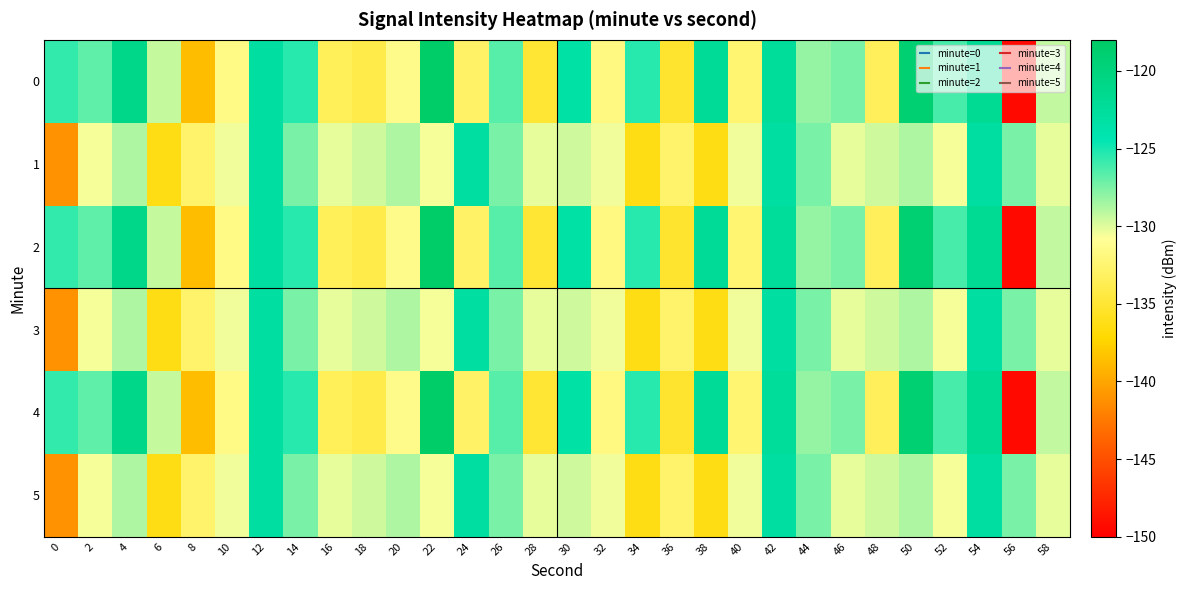

Reading left to right, list all the values displayed in this chart.

0: 0=-125.7	2=-126.9	4=-121.0	6=-129.3	8=-138.7	10=-131.6	12=-123.0	14=-125.4	16=-133.4	18=-134.1	20=-131.4	22=-118.2	24=-132.9	26=-126.6	28=-135.0	30=-123.4	32=-131.8	34=-125.4	36=-135.2	38=-122.2	40=-132.5	42=-122.4	44=-128.2	46=-127.5	48=-133.4	50=-119.1	52=-126.2	54=-121.9	56=-149.3	58=-129.3
1: 0=-141.1	2=-130.6	4=-128.8	6=-136.3	8=-132.7	10=-130.5	12=-123.0	14=-127.5	16=-130.2	18=-129.6	20=-128.8	22=-130.6	24=-123.0	26=-127.5	28=-130.2	30=-129.6	32=-130.5	34=-136.3	36=-132.7	38=-136.3	40=-130.5	42=-123.0	44=-127.5	46=-130.2	48=-129.6	50=-128.8	52=-130.6	54=-123.0	56=-127.5	58=-130.2
2: 0=-125.7	2=-126.9	4=-121.0	6=-129.3	8=-138.7	10=-131.6	12=-123.0	14=-125.4	16=-133.4	18=-134.1	20=-131.4	22=-118.2	24=-132.9	26=-126.6	28=-135.0	30=-123.4	32=-131.8	34=-125.4	36=-135.2	38=-122.2	40=-132.5	42=-122.4	44=-128.2	46=-127.5	48=-133.4	50=-119.1	52=-126.2	54=-121.9	56=-149.3	58=-129.3
3: 0=-141.1	2=-130.6	4=-128.8	6=-136.3	8=-132.7	10=-130.5	12=-123.0	14=-127.5	16=-130.2	18=-129.6	20=-128.8	22=-130.6	24=-123.0	26=-127.5	28=-130.2	30=-129.6	32=-130.5	34=-136.3	36=-132.7	38=-136.3	40=-130.5	42=-123.0	44=-127.5	46=-130.2	48=-129.6	50=-128.8	52=-130.6	54=-123.0	56=-127.5	58=-130.2
4: 0=-125.7	2=-126.9	4=-121.0	6=-129.3	8=-138.7	10=-131.6	12=-123.0	14=-125.4	16=-133.4	18=-134.1	20=-131.4	22=-118.2	24=-132.9	26=-126.6	28=-135.0	30=-123.4	32=-131.8	34=-125.4	36=-135.2	38=-122.2	40=-132.5	42=-122.4	44=-128.2	46=-127.5	48=-133.4	50=-119.1	52=-126.2	54=-121.9	56=-149.3	58=-129.3
5: 0=-141.1	2=-130.6	4=-128.8	6=-136.3	8=-132.7	10=-130.5	12=-123.0	14=-127.5	16=-130.2	18=-129.6	20=-128.8	22=-130.6	24=-123.0	26=-127.5	28=-130.2	30=-129.6	32=-130.5	34=-136.3	36=-132.7	38=-136.3	40=-130.5	42=-123.0	44=-127.5	46=-130.2	48=-129.6	50=-128.8	52=-130.6	54=-123.0	56=-127.5	58=-130.2